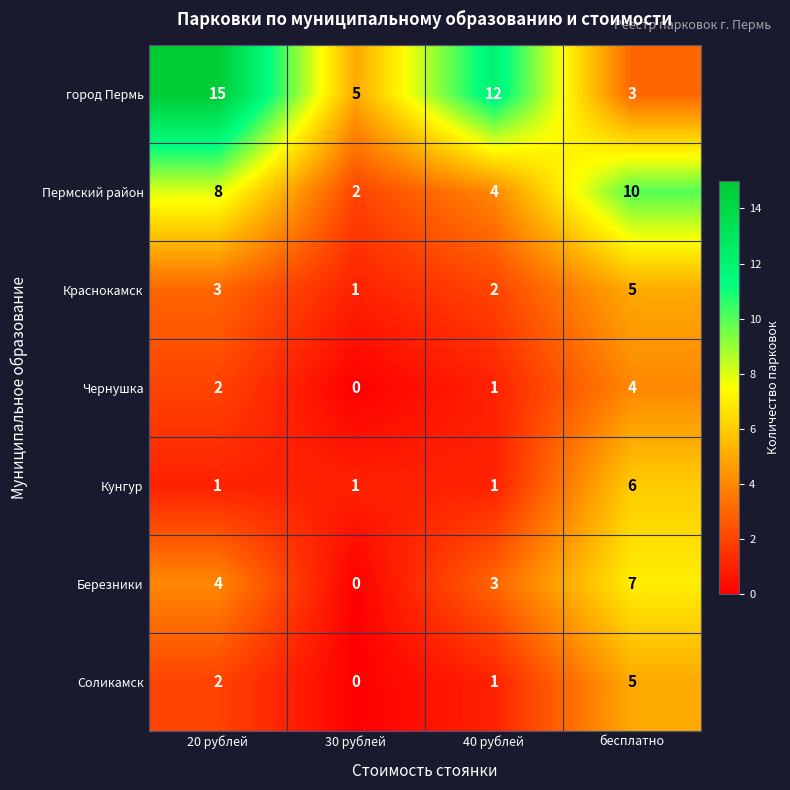

What is the sum of all Чернушка values?

7